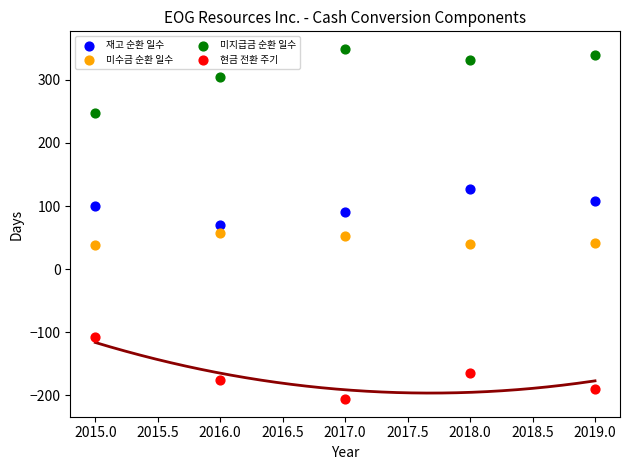

Which series reaches the minimum Y coordinate?

현금 전환 주기